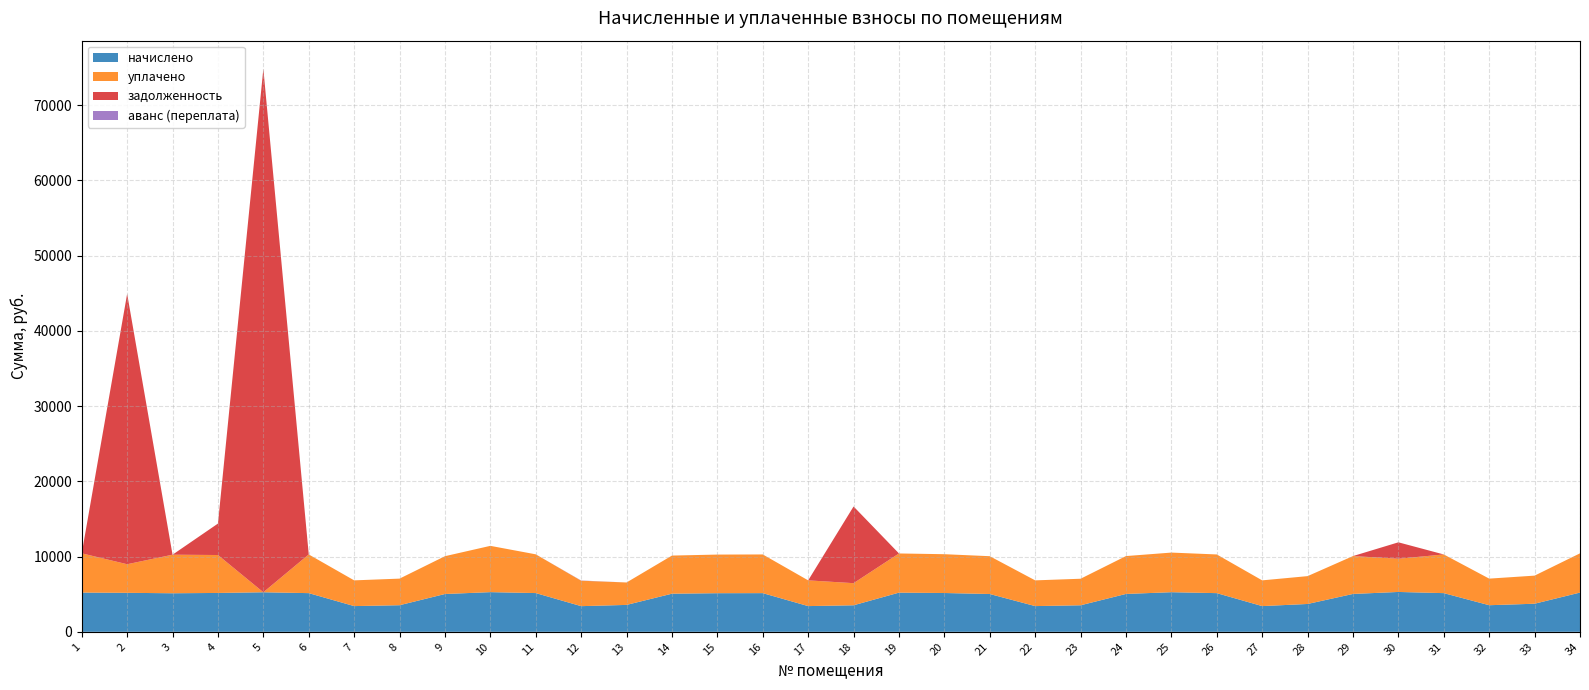

Reading left to right, list all the values displayed in this chart.

начислено: 5216.4	5183.3	5125.3	5166.7	5257.8	5141.9	3419.6	3535.6	5026.0	5274.4	5150.2	3411.4	3577.0	5067.4	5133.6	5142.0	3419.6	3527.3	5208.1	5158.4	5026.0	3419.6	3527.3	5034.2	5266.1	5141.9	3419.6	3701.2	5034.2	5299.2	5141.9	3535.6	3734.3	5216.4
уплачено: 5216.4	3800.0	5125.3	5041.9	0.0	5141.9	3419.6	3535.6	5026.0	6153.4	5150.2	3381.4	2980.8	5067.4	5133.6	5142.0	3419.6	2939.4	5208.1	5158.4	5026.0	3419.6	3527.3	5034.2	5266.1	5141.9	3419.6	3701.2	5034.2	4416.0	5141.9	3535.6	3734.3	5216.4
задолженность: 0.0	35948.8	0.0	4180.8	69583.3	0.0	0.0	0.0	0.0	0.0	0.0	0.0	0.0	0.0	0.0	0.0	0.0	10194.6	0.0	0.0	0.0	0.0	0.0	0.0	0.0	0.0	0.0	0.0	0.0	2181.6	0.0	0.0	0.0	0.0
аванс (переплата): 0.0	0.0	0.0	0.0	0.0	0.0	0.0	0.0	0.0	0.0	0.0	30.0	0.0	0.0	0.0	0.0	0.0	0.0	0.0	0.0	0.0	0.0	0.0	0.0	0.0	0.0	0.0	0.0	0.0	0.0	0.0	0.0	0.0	0.0